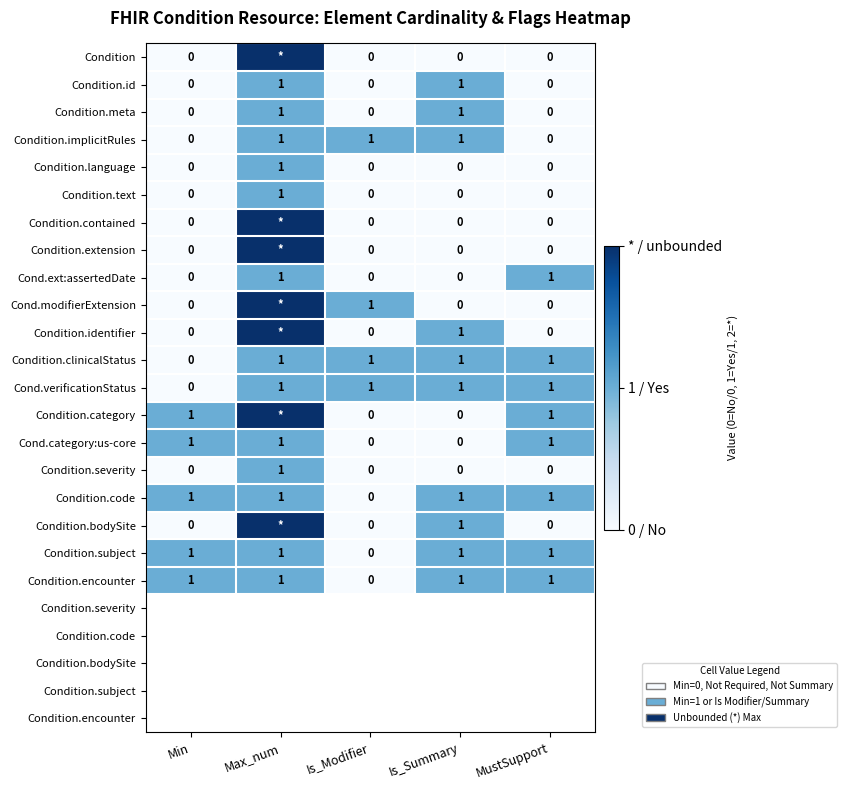

What is the difference between the maximum and second lowest values in the Condition.id series?

1